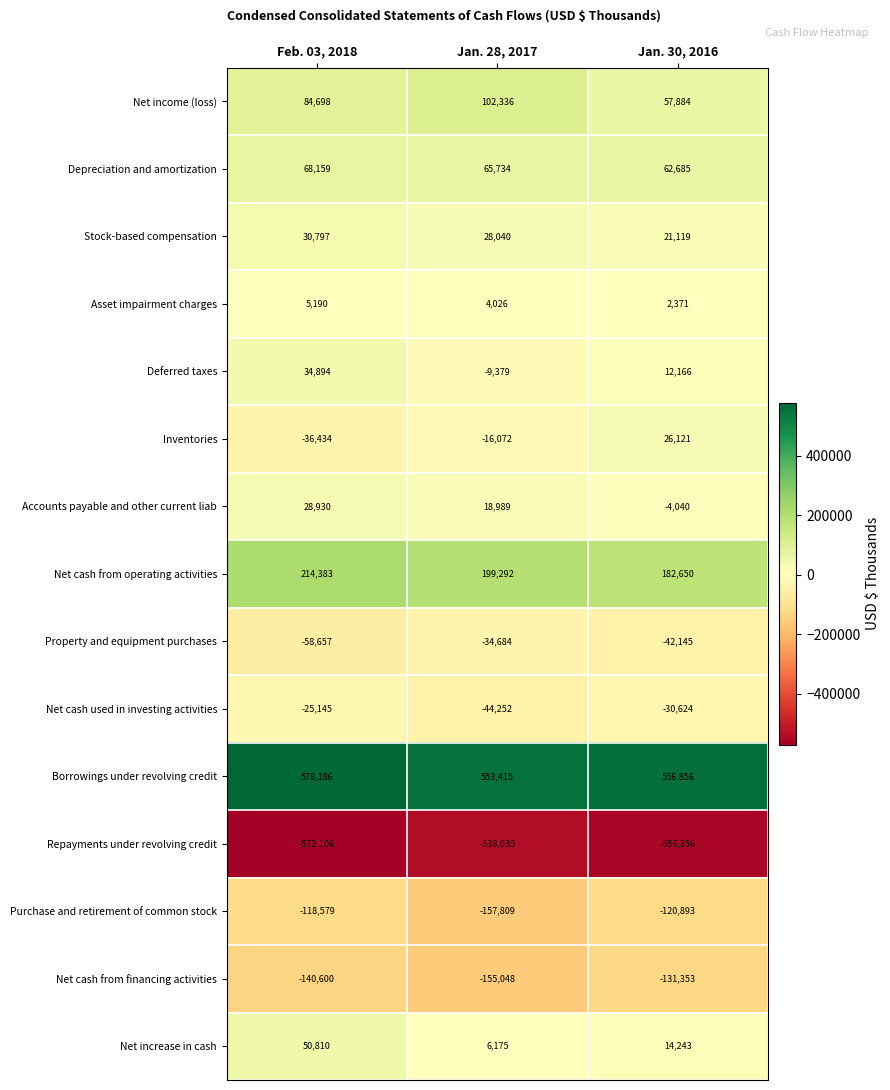

What is the sum of all Net cash from operating activities values?

596325